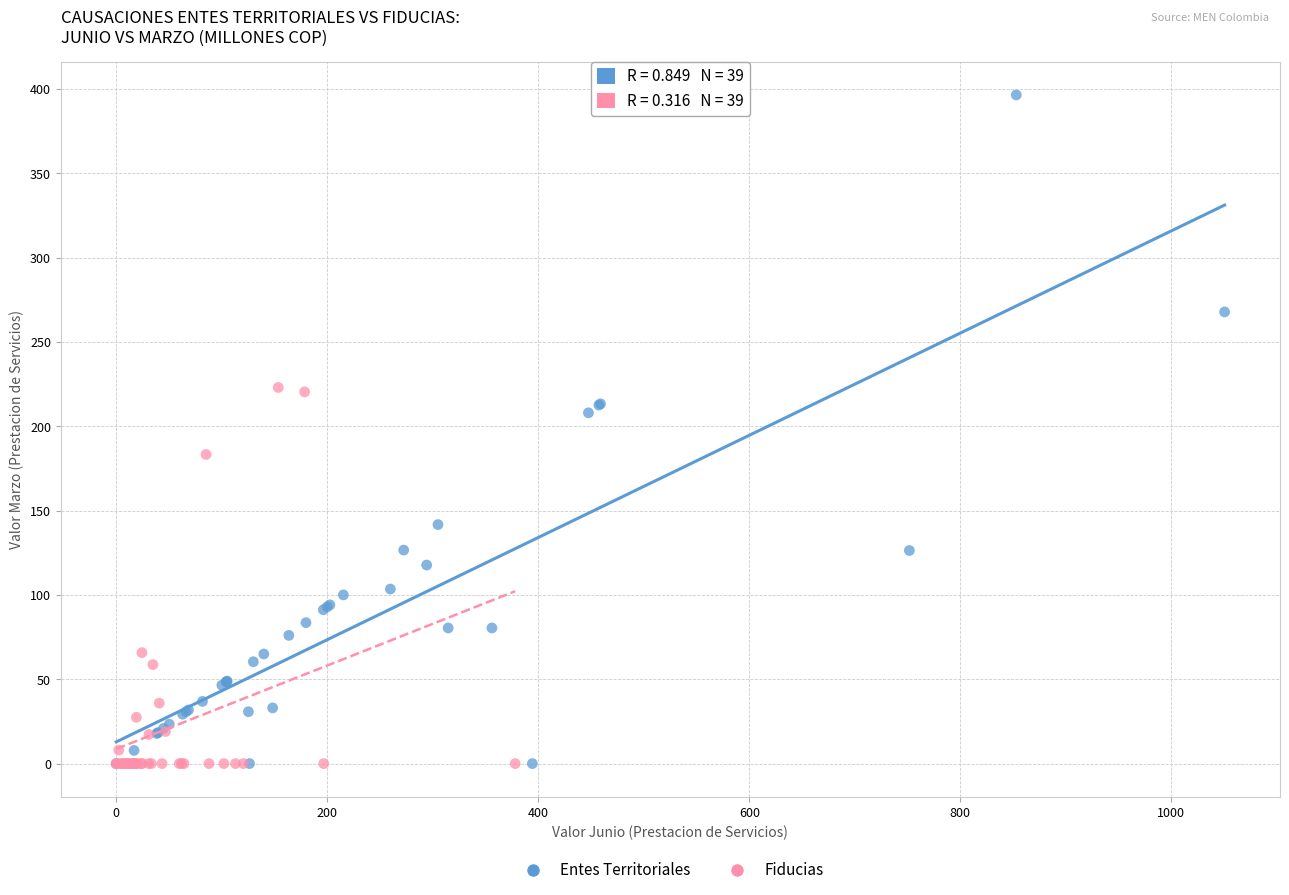

Which series reaches the maximum Y coordinate?

Entes Territoriales